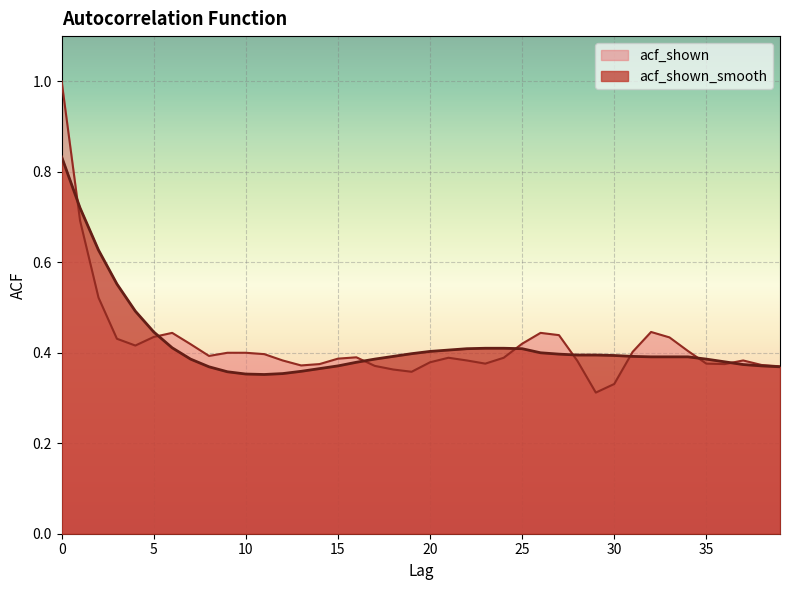

Which category has the lowest value in the acf_shown series?

29